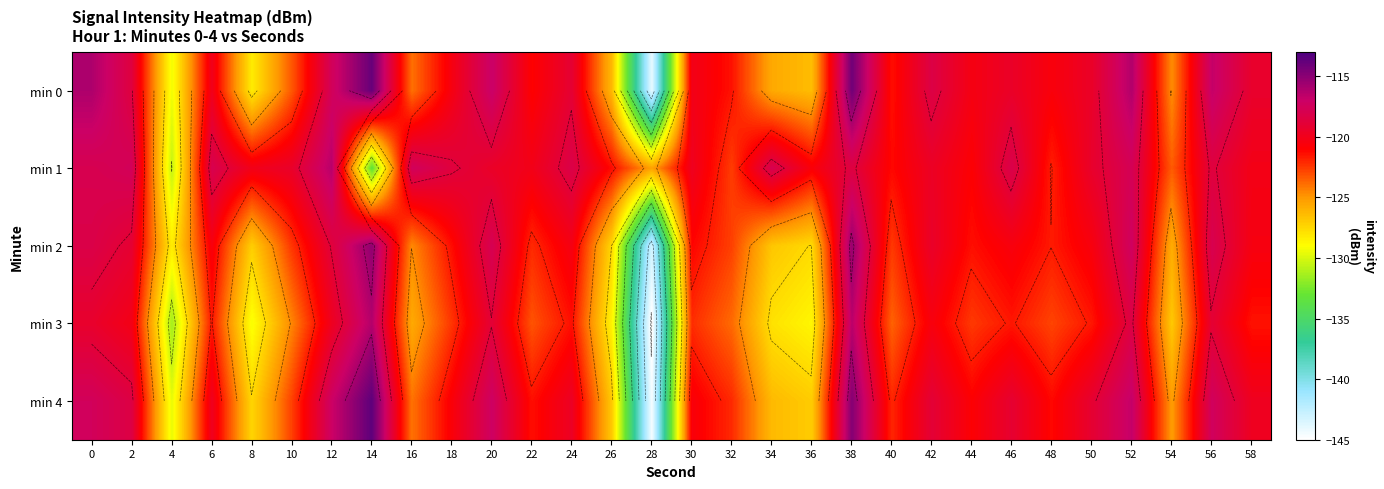

The value of min 4 at 22 is -172.4. True or false?

False